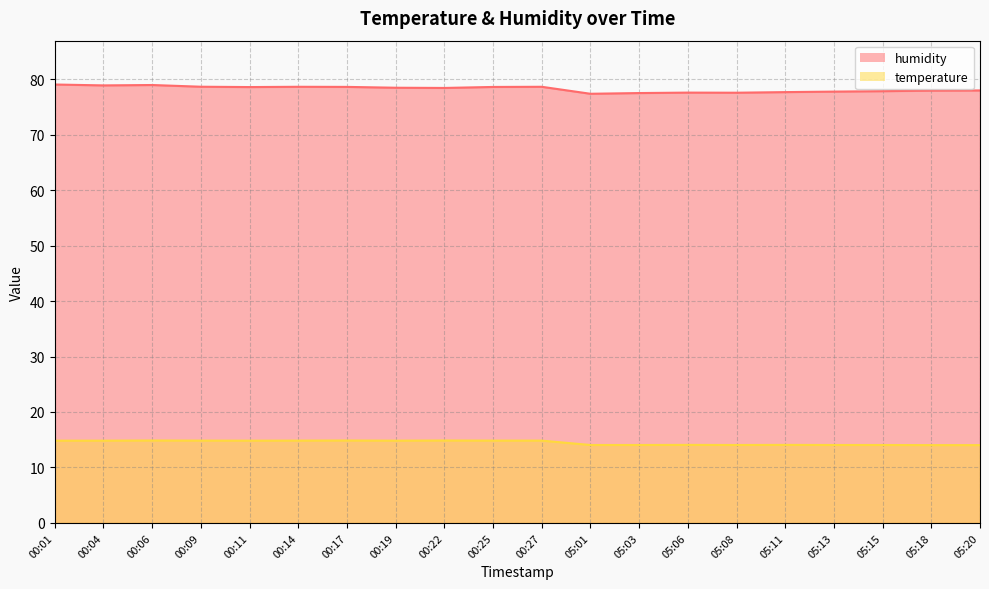

Count the number of data series in this chart.

2